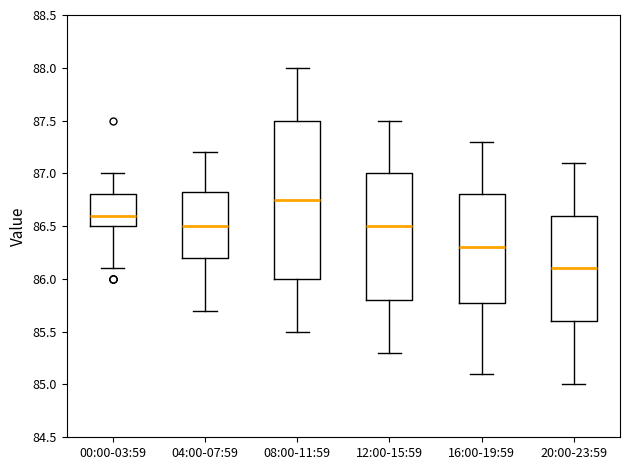

Which box has the lowest median line?

20:00-23:59